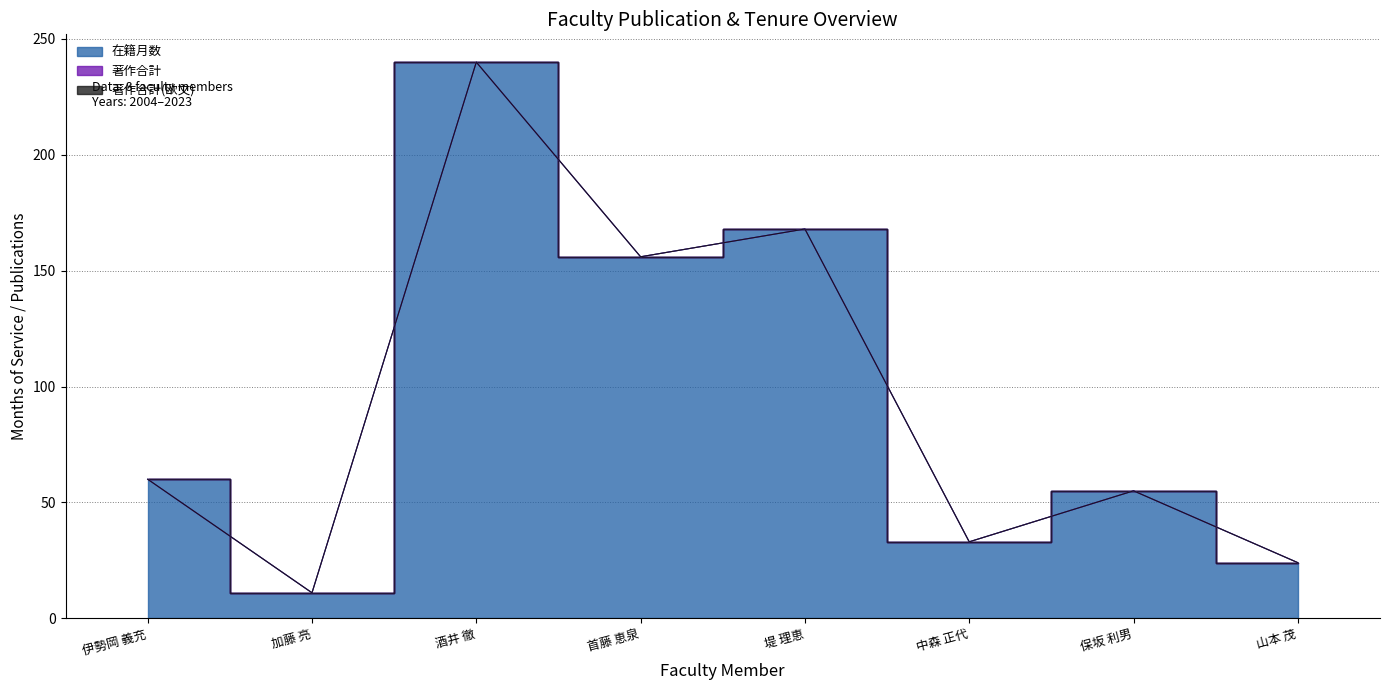

What are all the series names shown in the legend?

在籍月数, 著作合計, 著作合計(欧文)